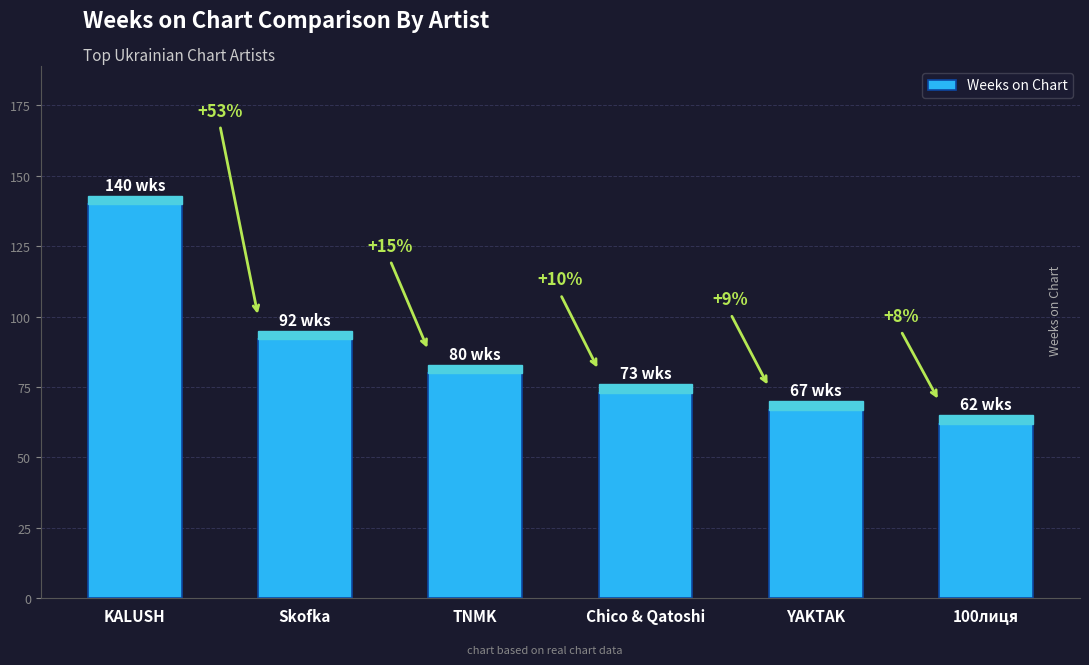

Are the bars horizontal?

No